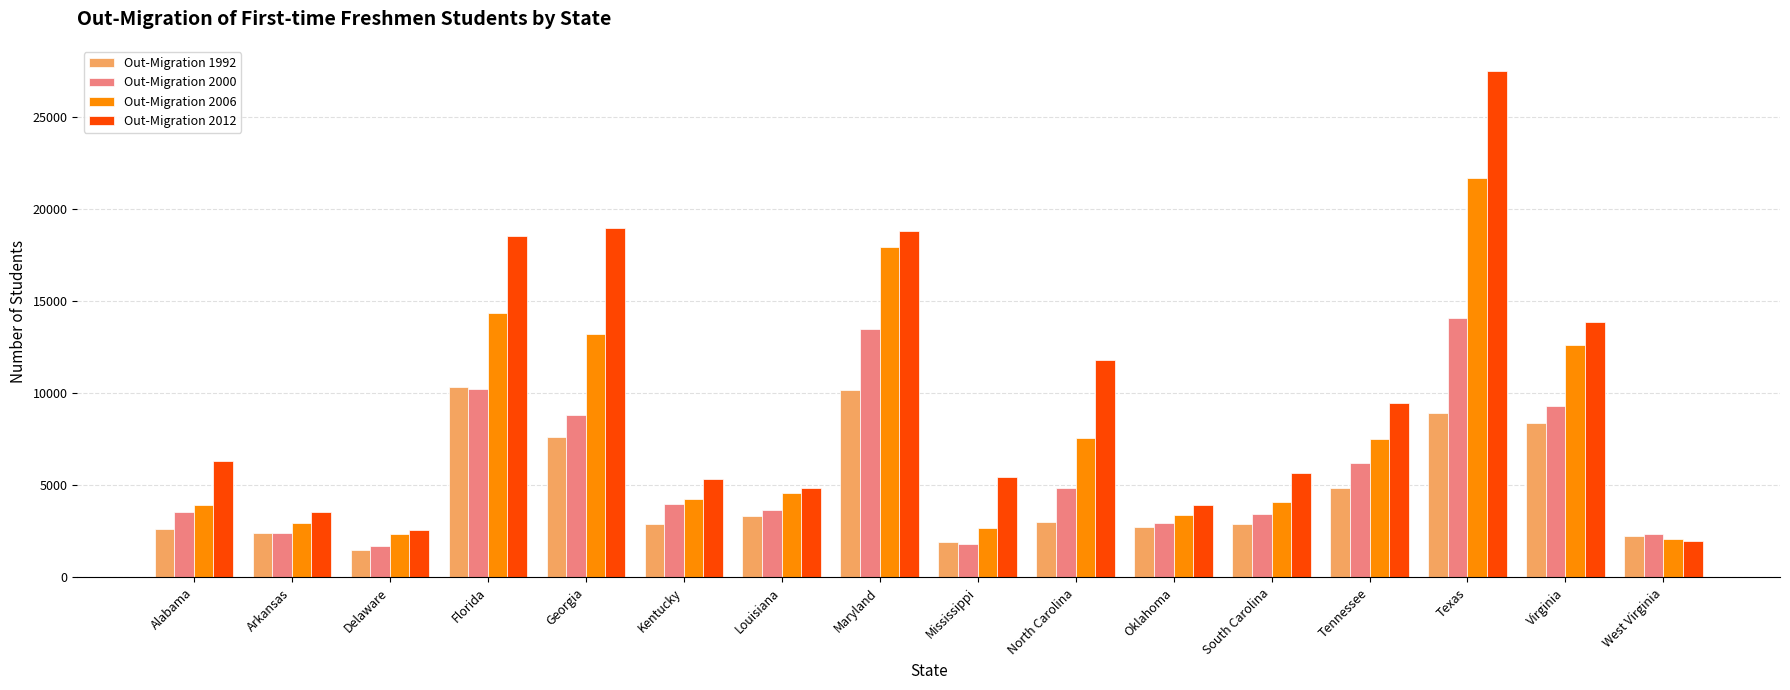

The value of Out-Migration 1992 at Oklahoma is 2727. True or false?

True